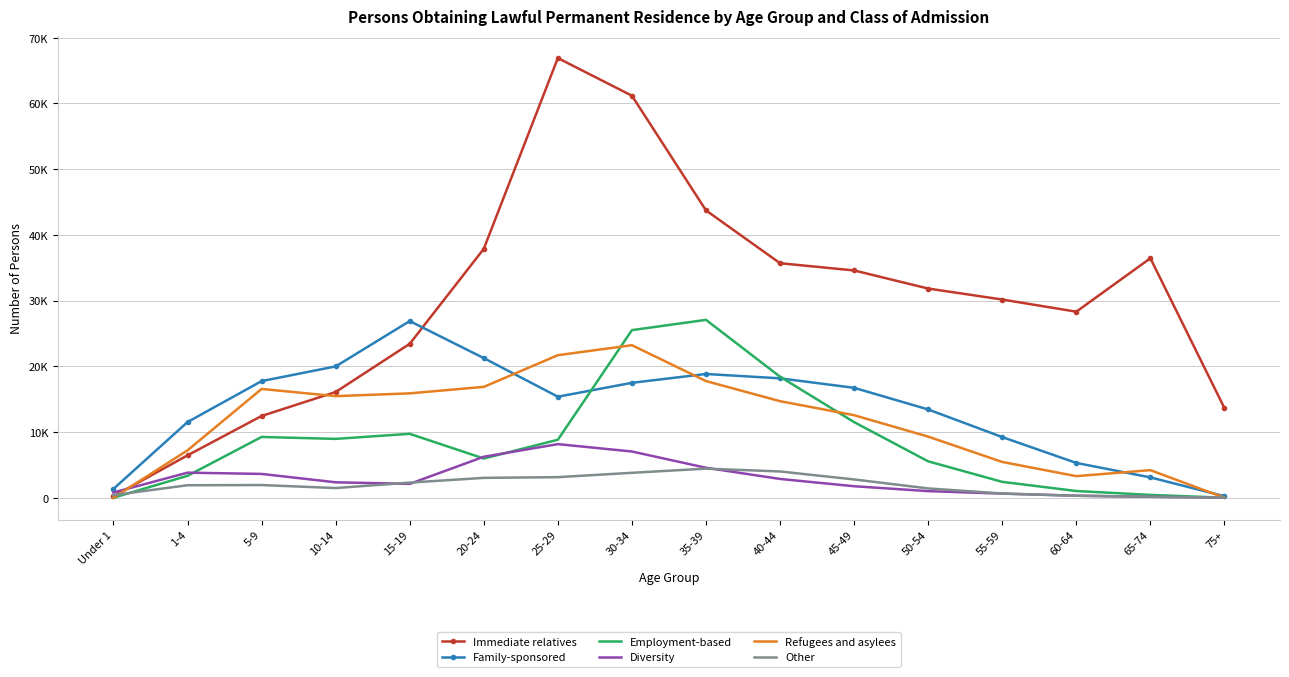

Which has a higher value, 40-44 or 10-14?

40-44